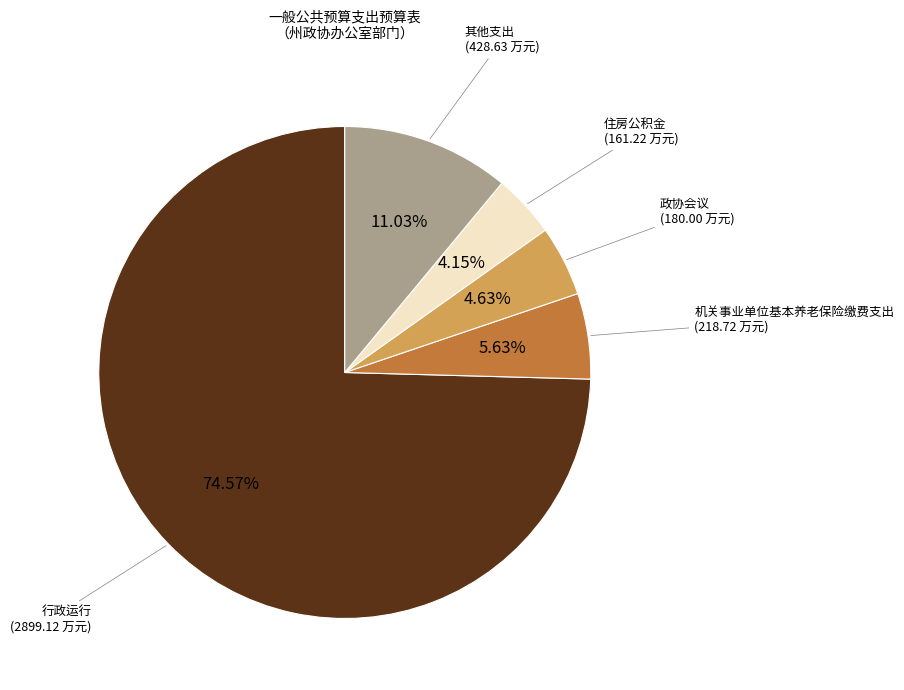

Is there a majority slice in this chart?

Yes